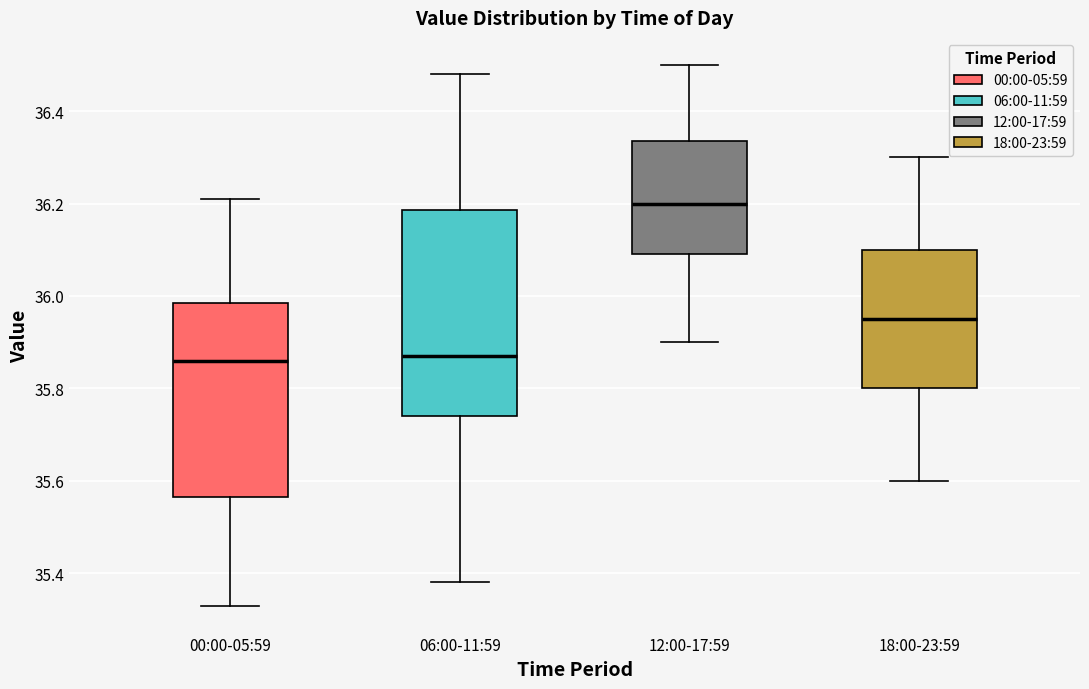

Reading left to right, read every box against the y-axis: the position of its median line, the range the box covers, and the ends of its whiskers. The values are not printed on the chart, so give them approximately, as read against the axis.

00:00-05:59: median 35.86, box 35.56 to 35.98, whiskers 35.34 to 36.22
06:00-11:59: median 35.88, box 35.74 to 36.18, whiskers 35.38 to 36.48
12:00-17:59: median 36.20, box 36.10 to 36.34, whiskers 35.90 to 36.50
18:00-23:59: median 35.96, box 35.80 to 36.10, whiskers 35.60 to 36.30